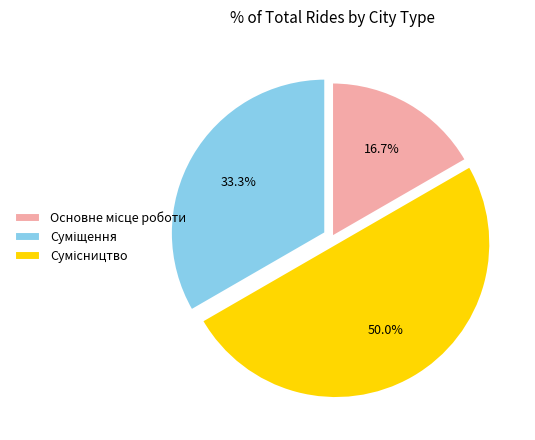

Which category has the smallest portion of the pie?

Основне місце роботи